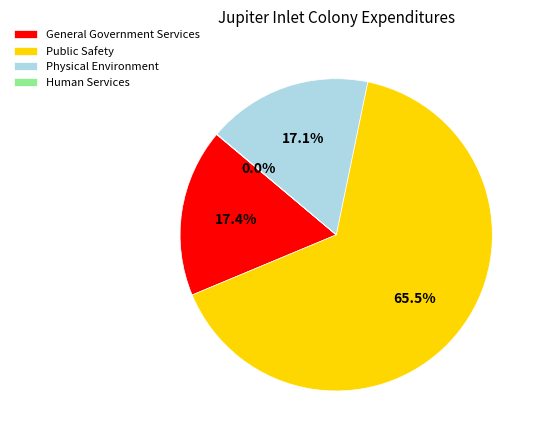

To the nearest percent, what portion does General Government Services represent?

17%